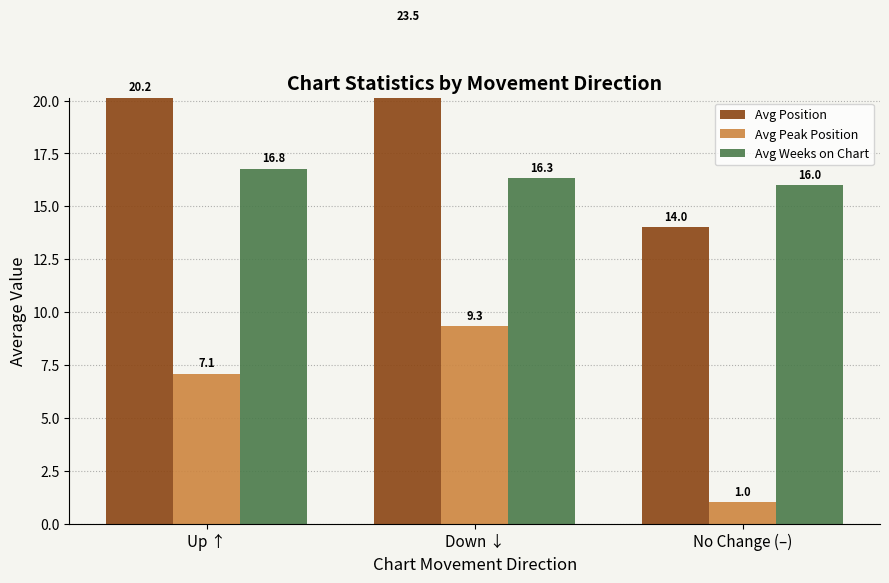

What is the difference between the highest and lowest values at Up ↑?

13.1